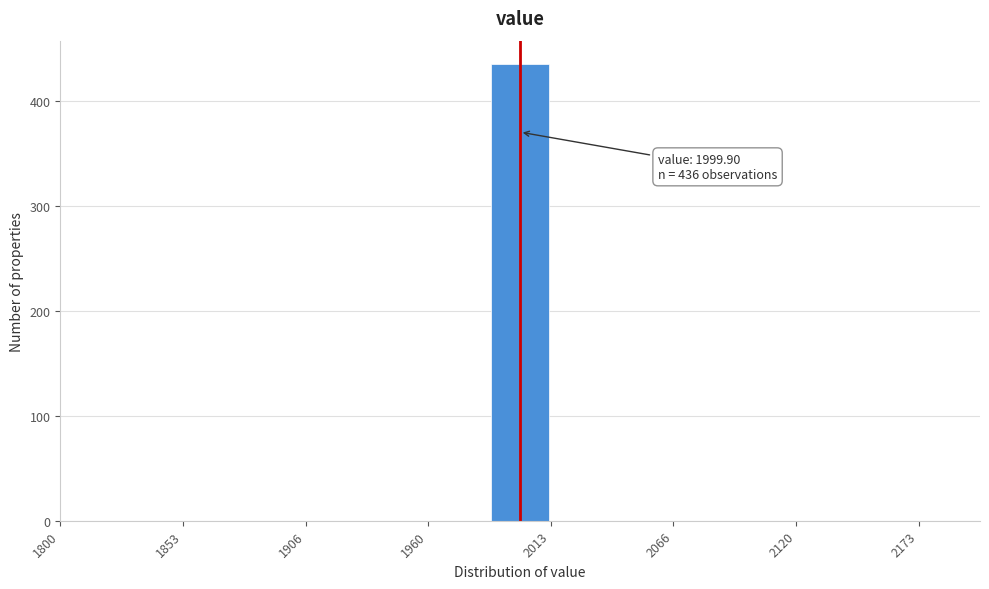

Around what value on the x-axis is the tallest bar? Give the approximate position of its centre, as read against the axis.

2000